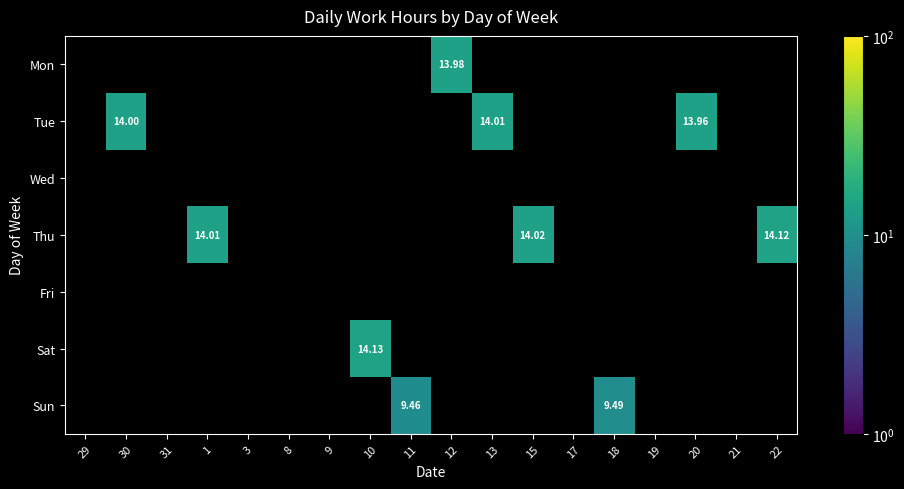

How many series are shown in this chart?

7